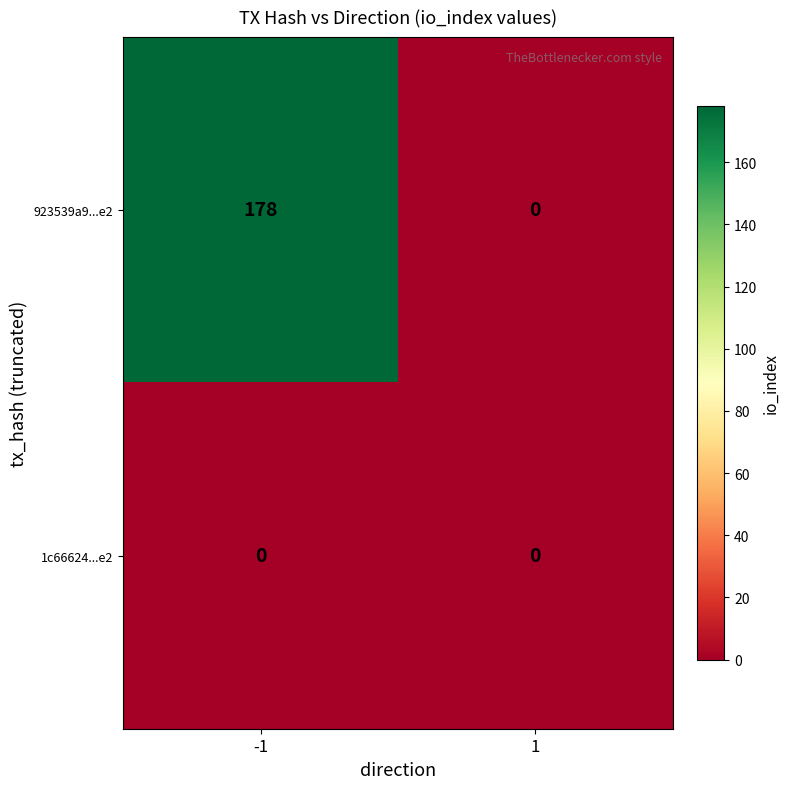

What is the greatest value displayed?

178